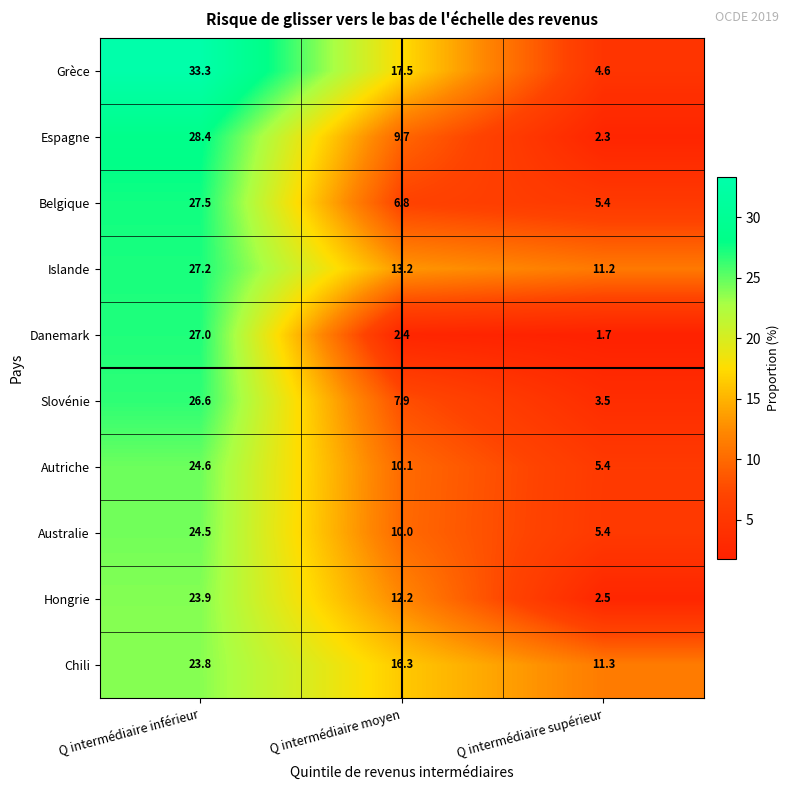

Which series has the widest spread of values?

Grèce